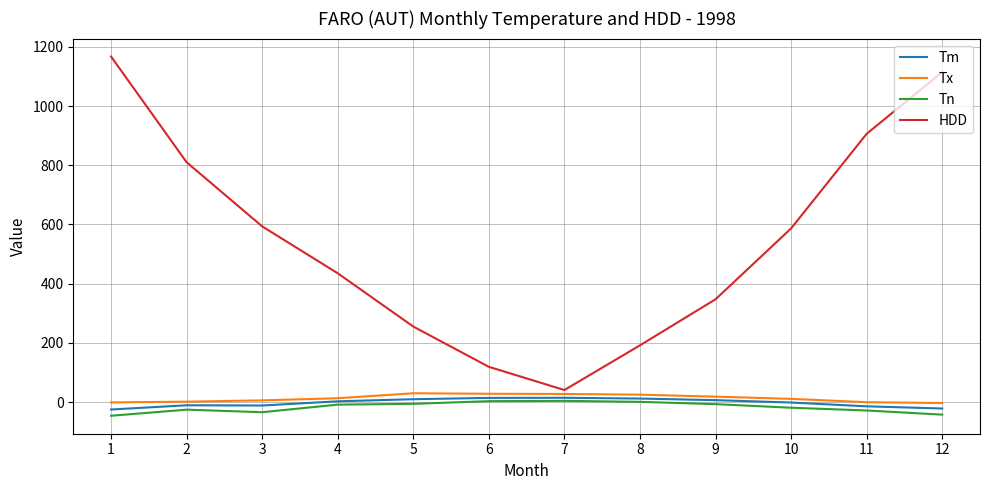

What is the highest value of the HDD series?

1167.1